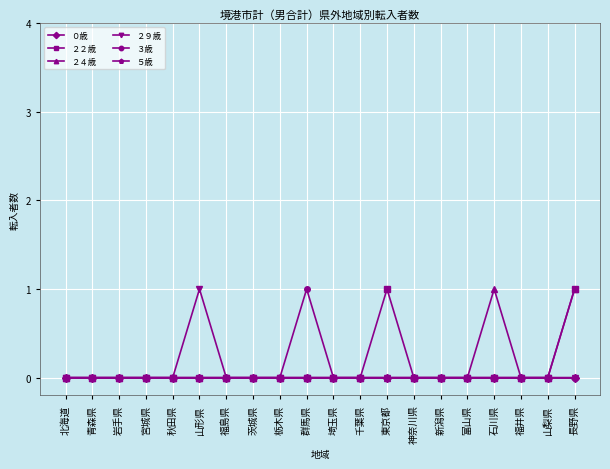

How many lines are shown in the chart?

6